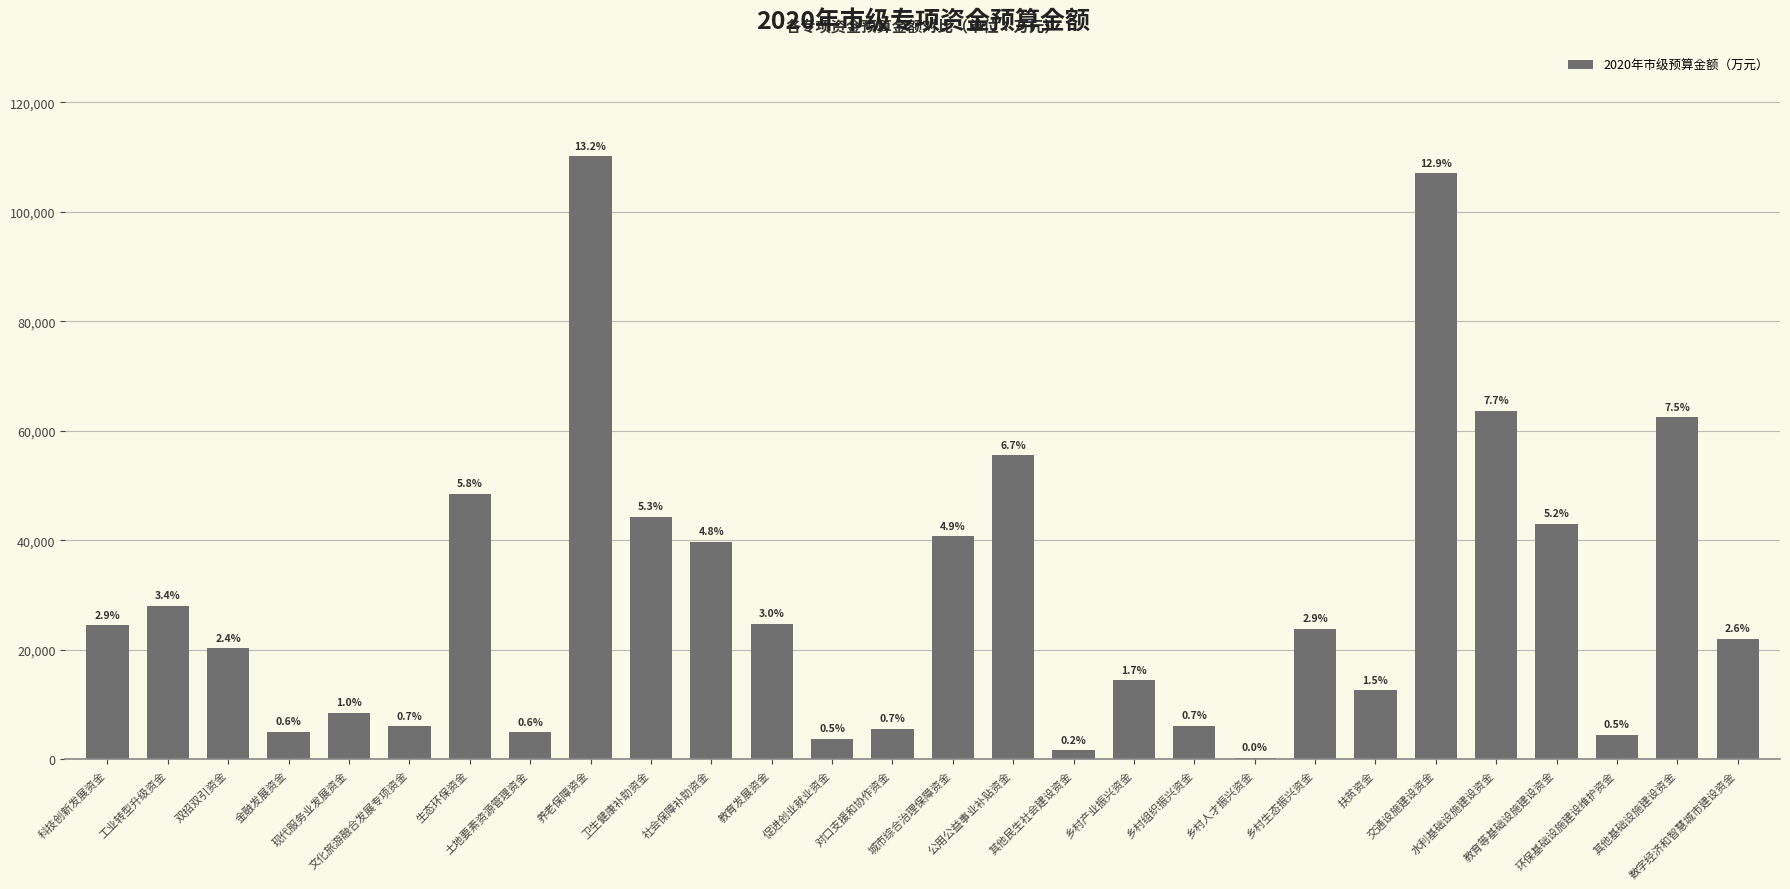

What is the minimum value shown in the chart?

290